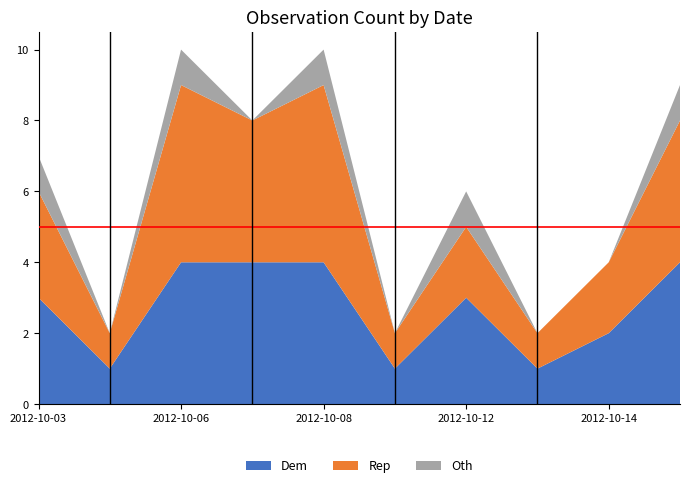

Reading left to right, what are all the values shown in this chart?

Dem: 2012-10-03=3	2012-10-04=1	2012-10-06=4	2012-10-07=4	2012-10-08=4	2012-10-09=1	2012-10-12=3	2012-10-13=1	2012-10-14=2	2012-10-15=4
Rep: 2012-10-03=3	2012-10-04=1	2012-10-06=5	2012-10-07=4	2012-10-08=5	2012-10-09=1	2012-10-12=2	2012-10-13=1	2012-10-14=2	2012-10-15=4
Oth: 2012-10-03=1	2012-10-04=0	2012-10-06=1	2012-10-07=0	2012-10-08=1	2012-10-09=0	2012-10-12=1	2012-10-13=0	2012-10-14=0	2012-10-15=1